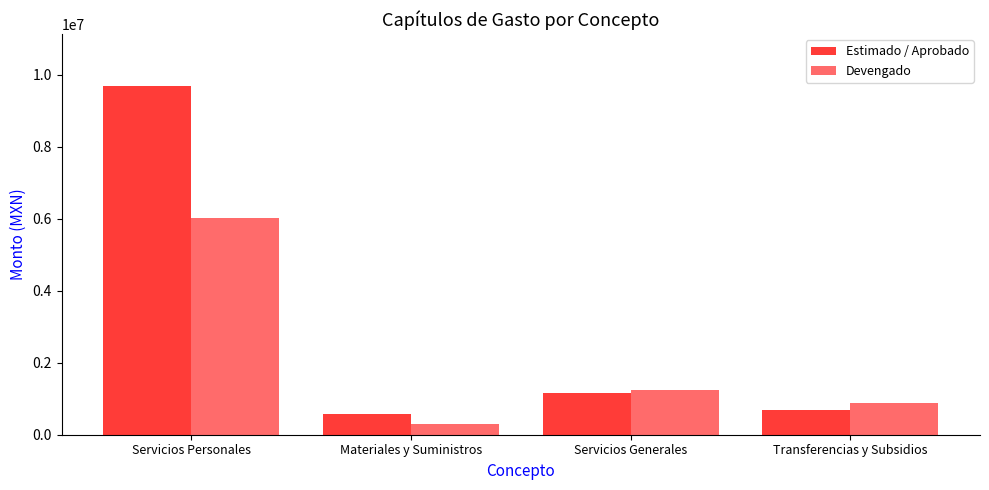

Which series changed the most between Servicios Personales and Servicios Generales?

Estimado / Aprobado